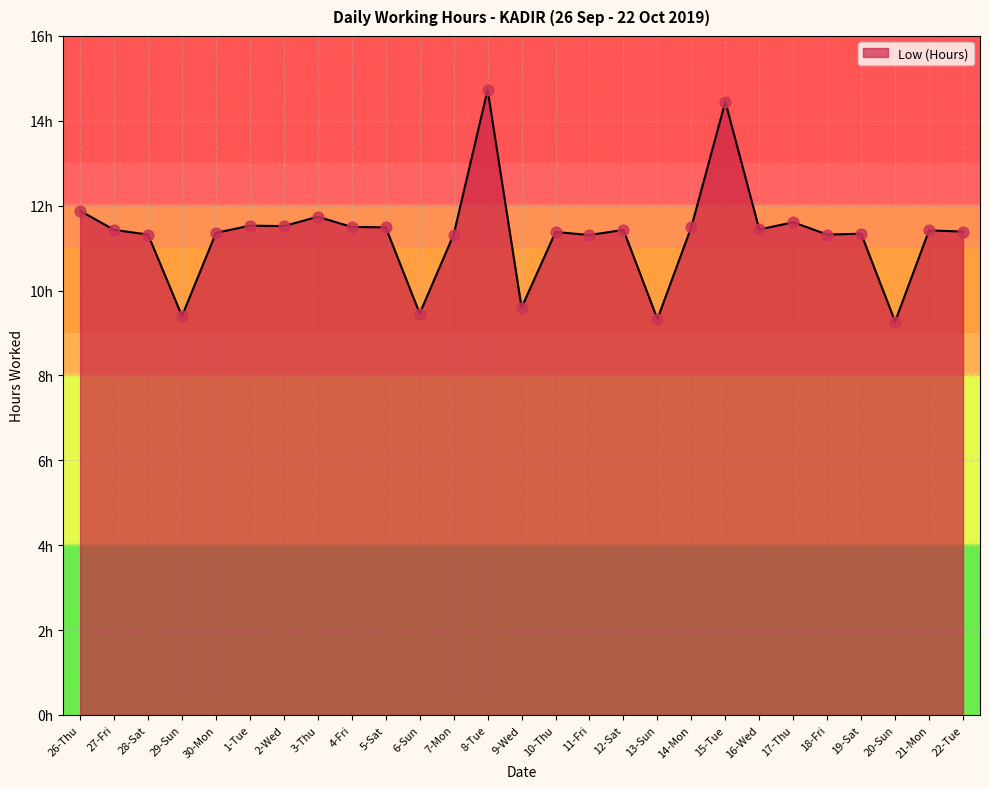

What is the change in value from 9-Wed to 19-Sat?

+1.7